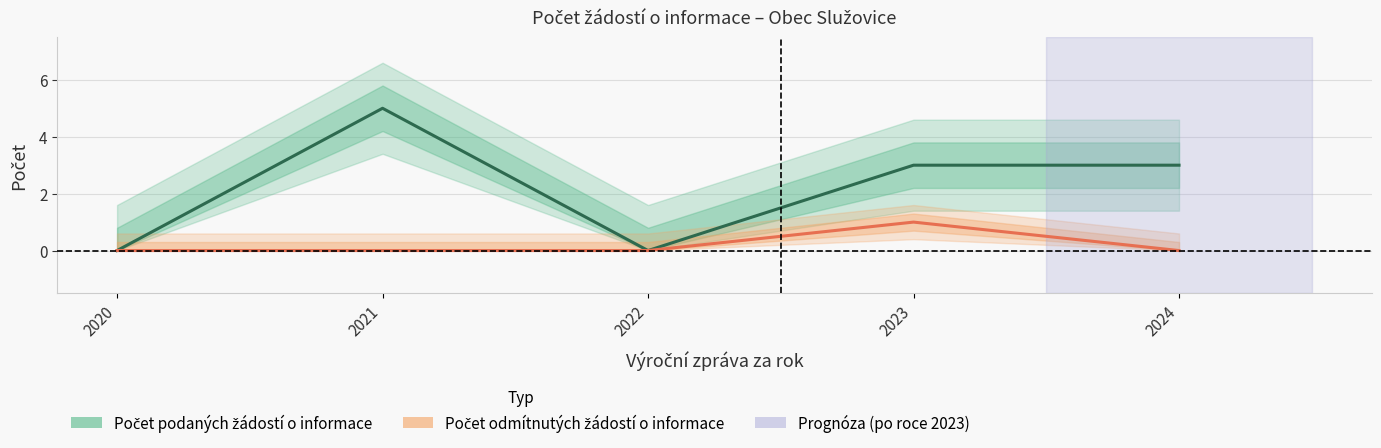

Where is the first local minimum for Počet podaných žádostí o informace?

2022